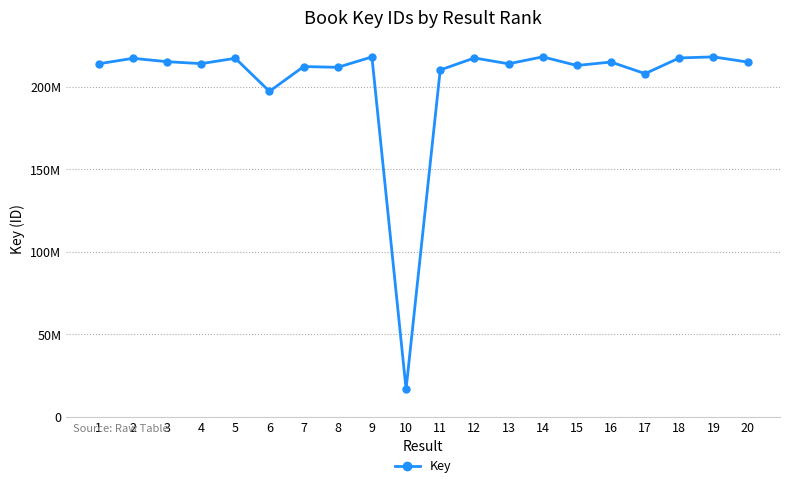

Is it true that the value at 13 is 362965880?

False